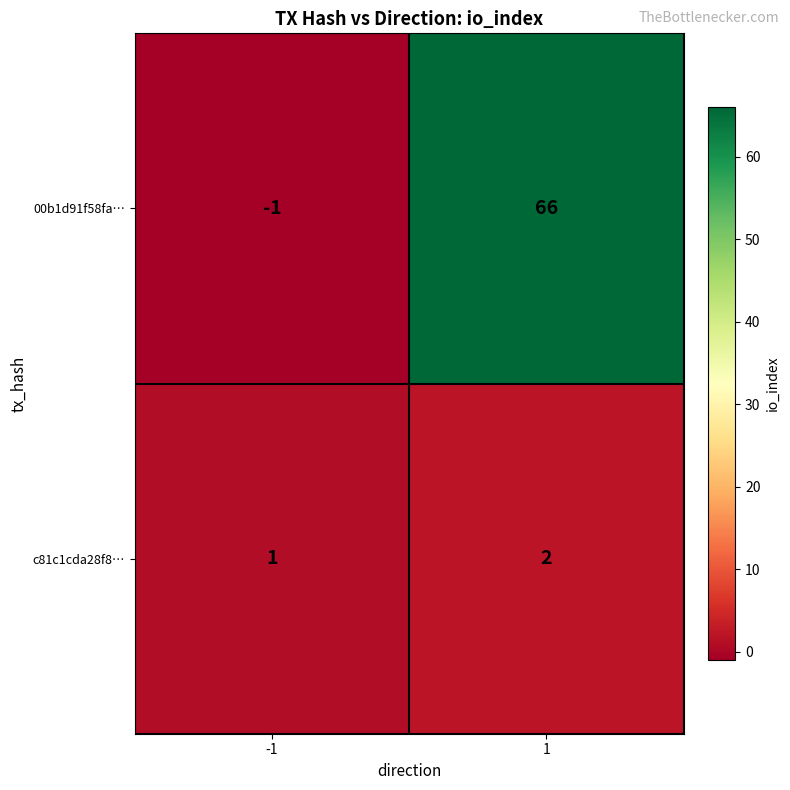

Reading left to right, what are all the values shown in this chart?

00b1d91f58fa…: -1=-1	1=66
c81c1cda28f8…: -1=1	1=2